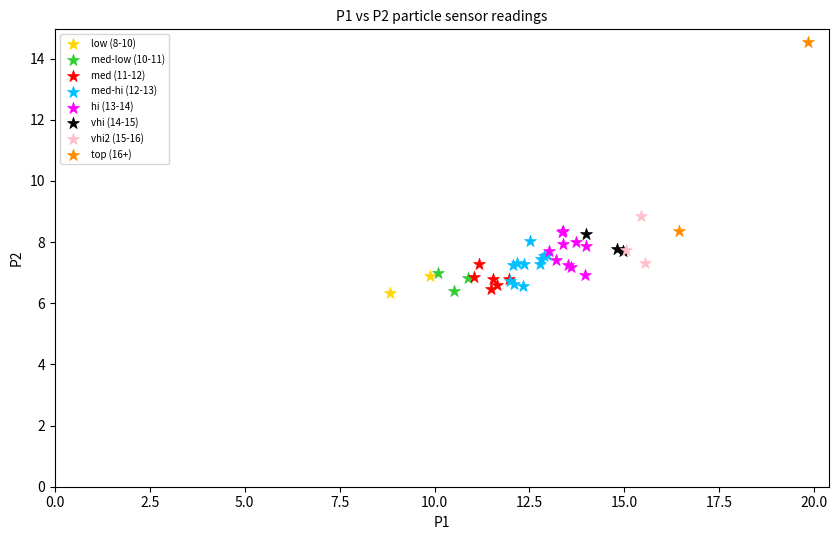

Which series has the largest Y range (max minus min)?

top (16+)